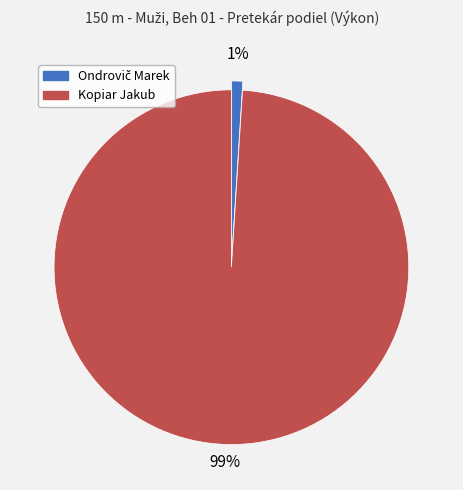

Which slice is the largest?

Kopiar Jakub